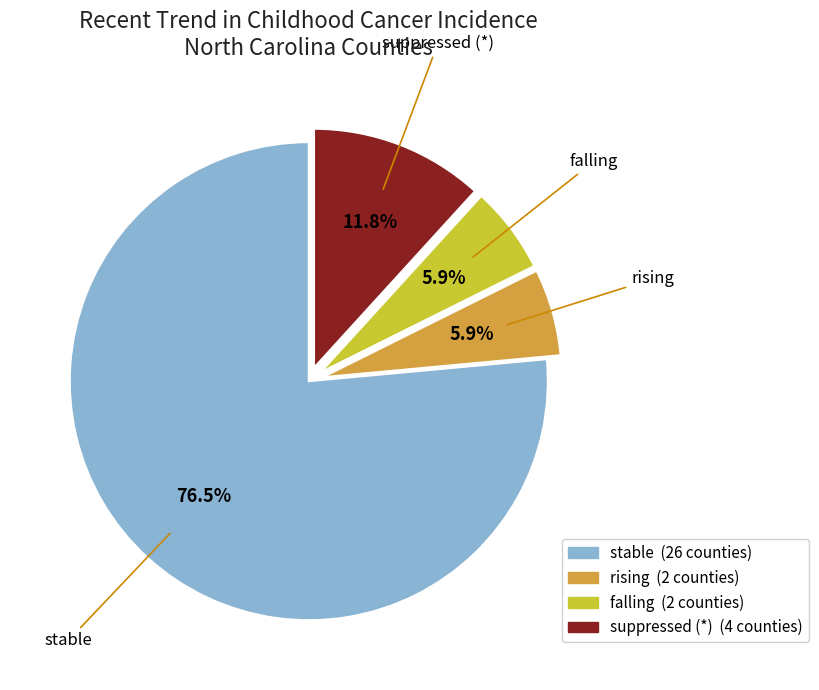

True or false: rising accounts for 1% of the total.

False